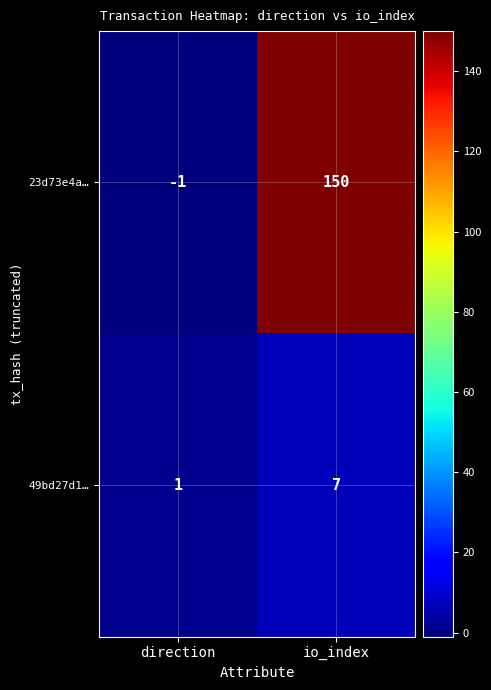

What is the difference between the 23d73e4a… values at io_index and direction?

151